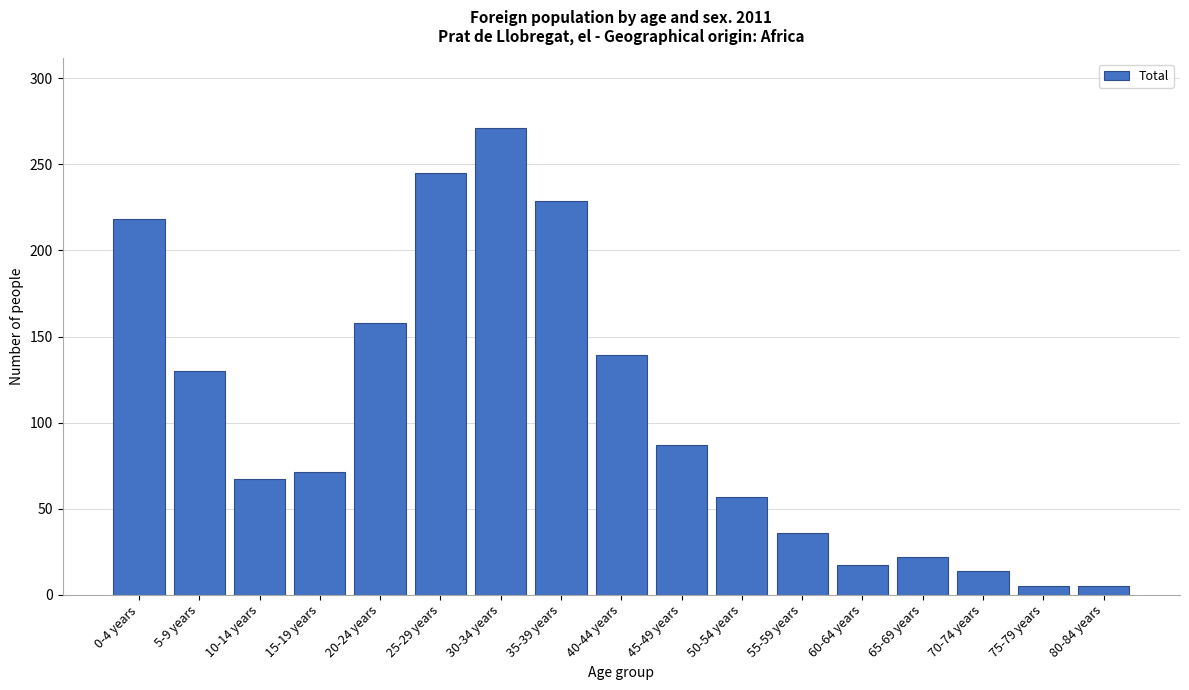

Reading left to right, extract all data points from this chart.

218	130	67	71	158	245	271	229	139	87	57	36	17	22	14	5	5